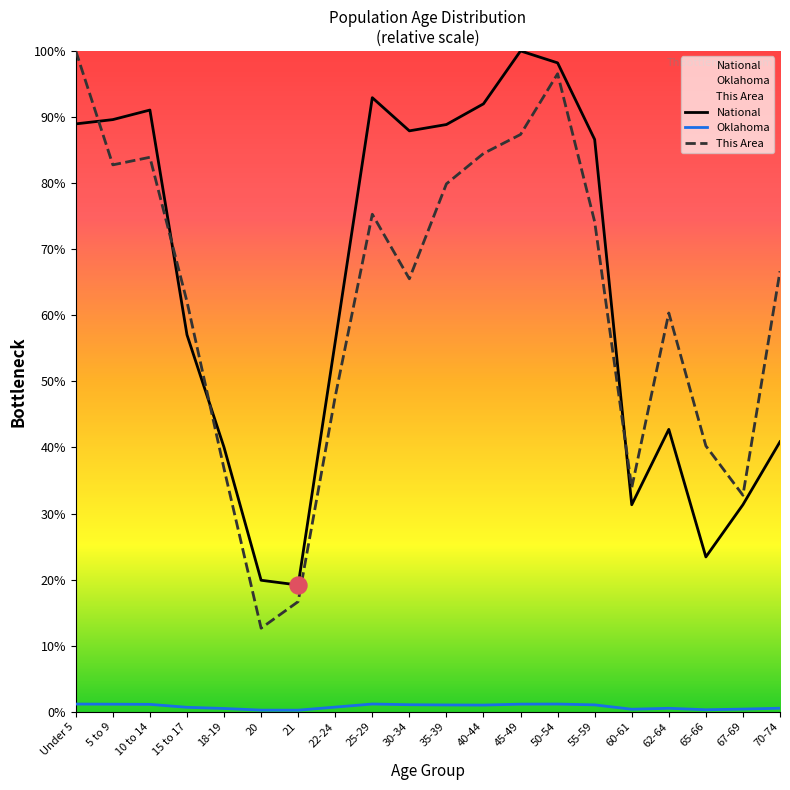

Is the value of This Area at 22-24 greater than the value of Oklahoma at 30-34?

Yes